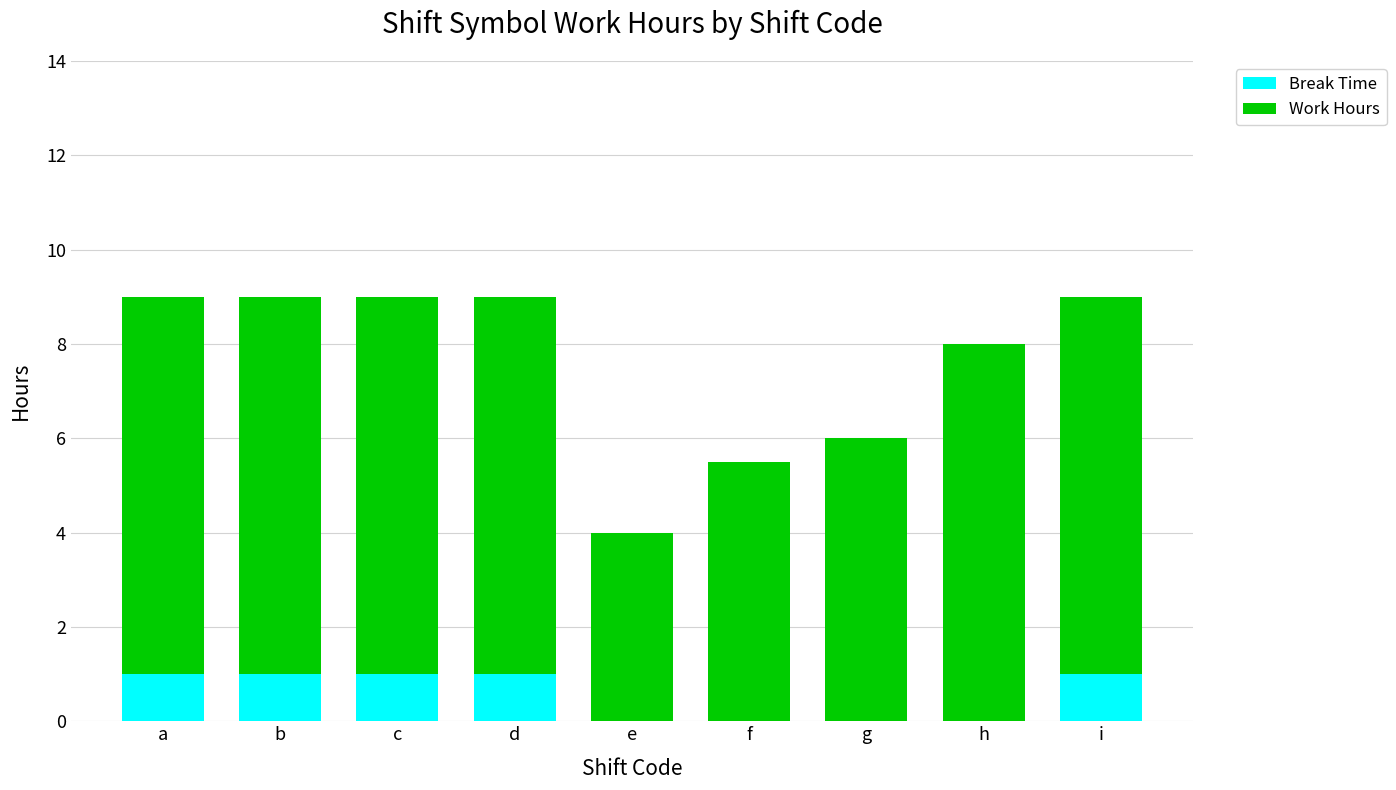

What is the total value across all series at e?

4.0